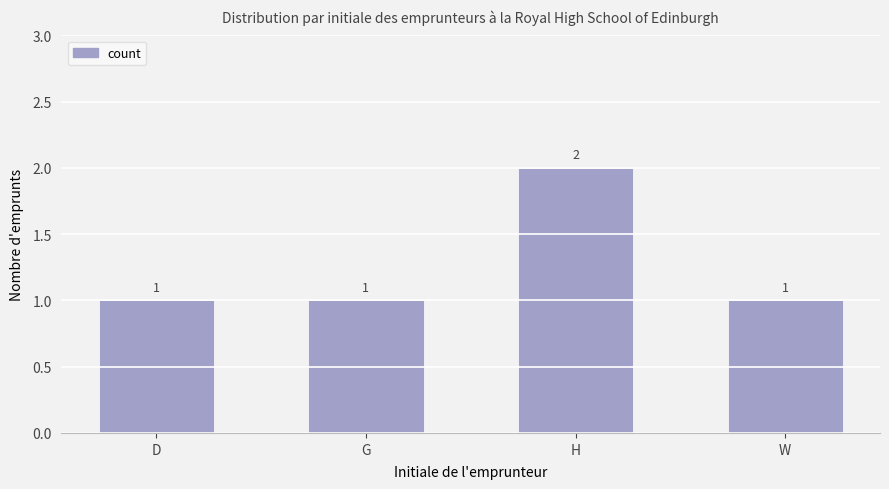

What is the sum of all values?

5